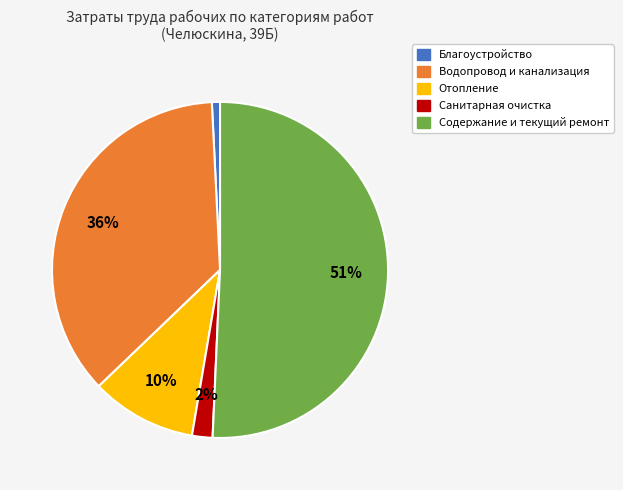

To the nearest percent, what is the difference between the largest and smallest slice percentages?

50%